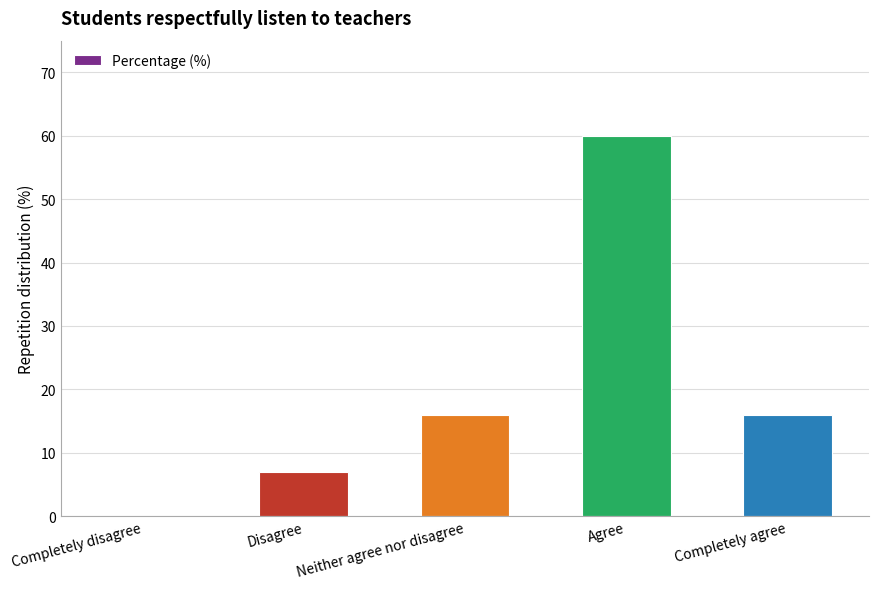

What is the sum of the values at Completely agree and Disagree?

23